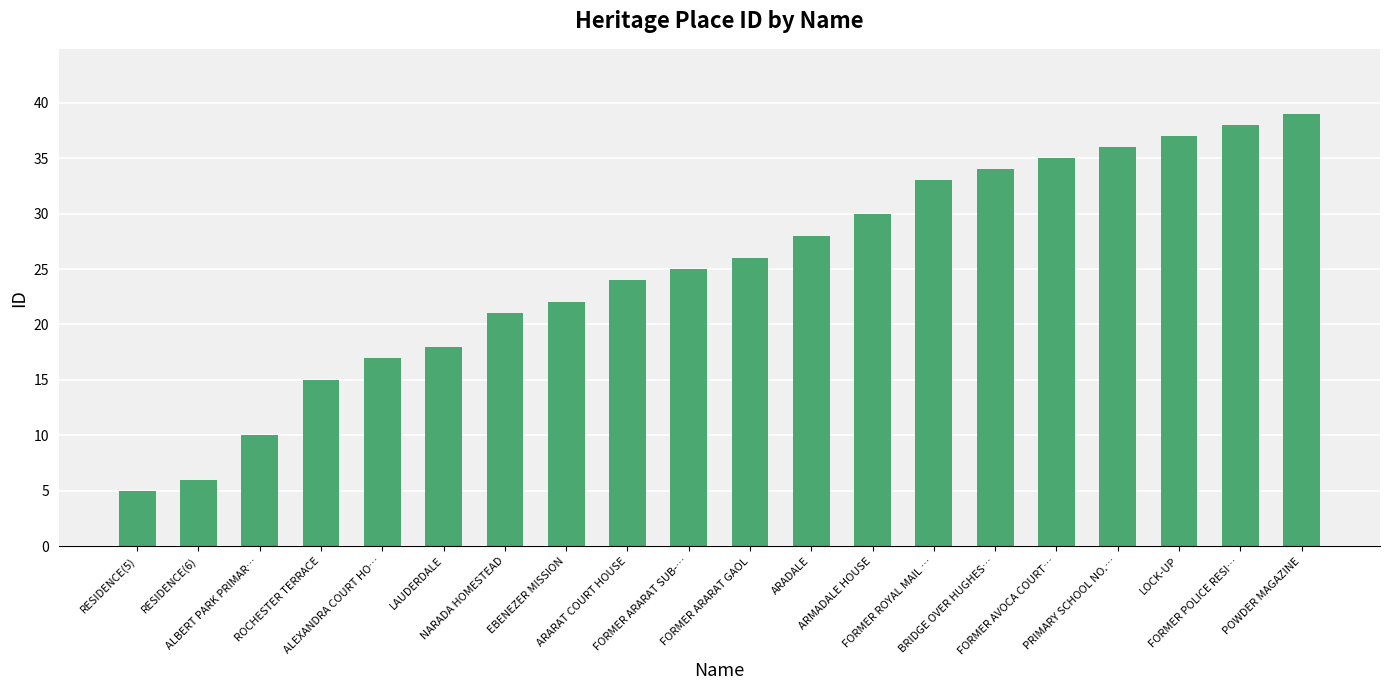

Rank the categories by value from highest to lowest.

POWDER MAGAZINE, FORMER POLICE RESI…, LOCK-UP, PRIMARY SCHOOL NO.…, FORMER AVOCA COURT…, BRIDGE OVER HUGHES…, FORMER ROYAL MAIL …, ARMADALE HOUSE, ARADALE, FORMER ARARAT GAOL, FORMER ARARAT SUB-…, ARARAT COURT HOUSE, EBENEZER MISSION, NARADA HOMESTEAD, LAUDERDALE, ALEXANDRA COURT HO…, ROCHESTER TERRACE, ALBERT PARK PRIMAR…, RESIDENCE(6), RESIDENCE(5)